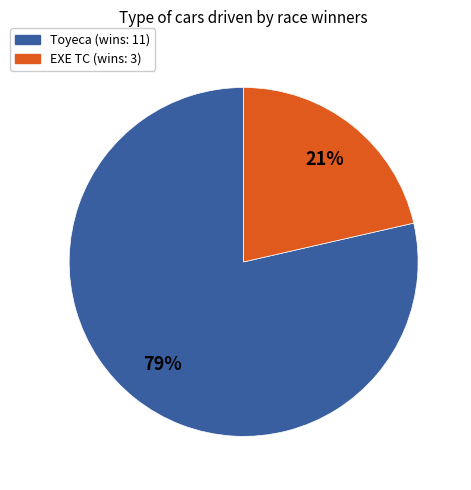

How many slices are in this pie chart?

2